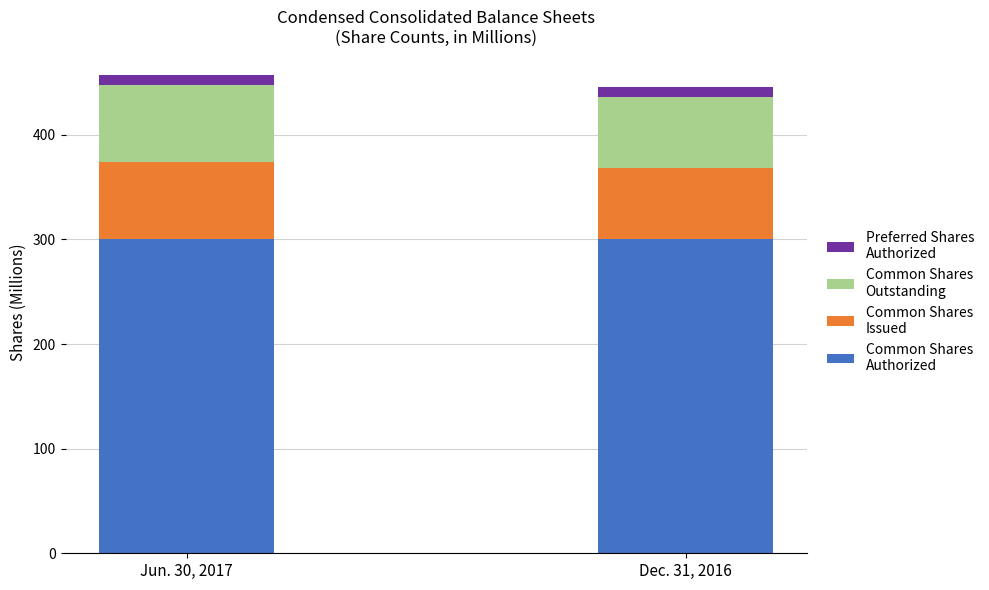

What is the total value across all series at Dec. 31, 2016?

445.8